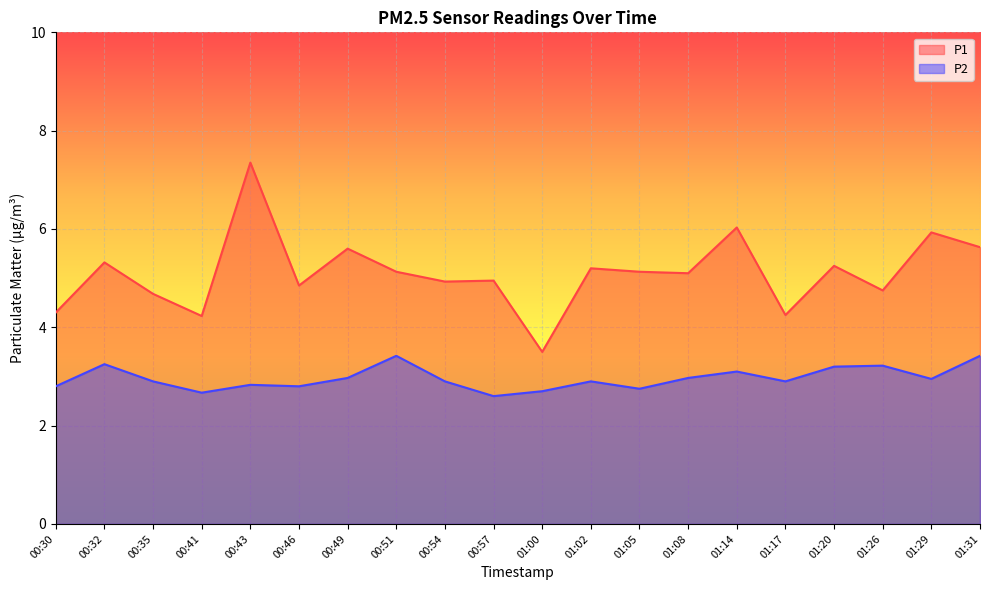

What is the minimum value shown in the chart?

2.6